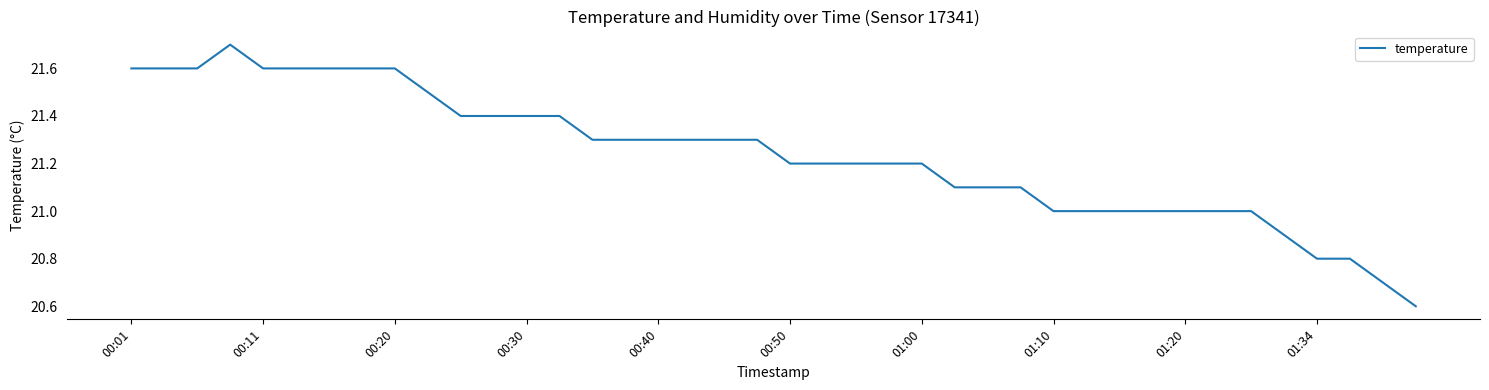

What is the difference between the maximum and minimum values?

1.1